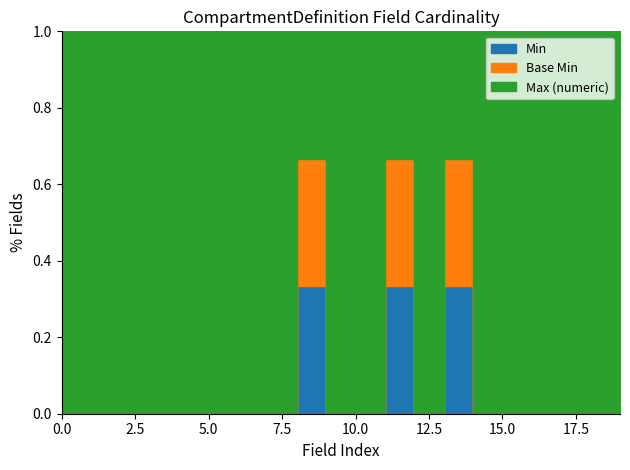

True or false: Max (numeric) and Min intersect in this chart.

False